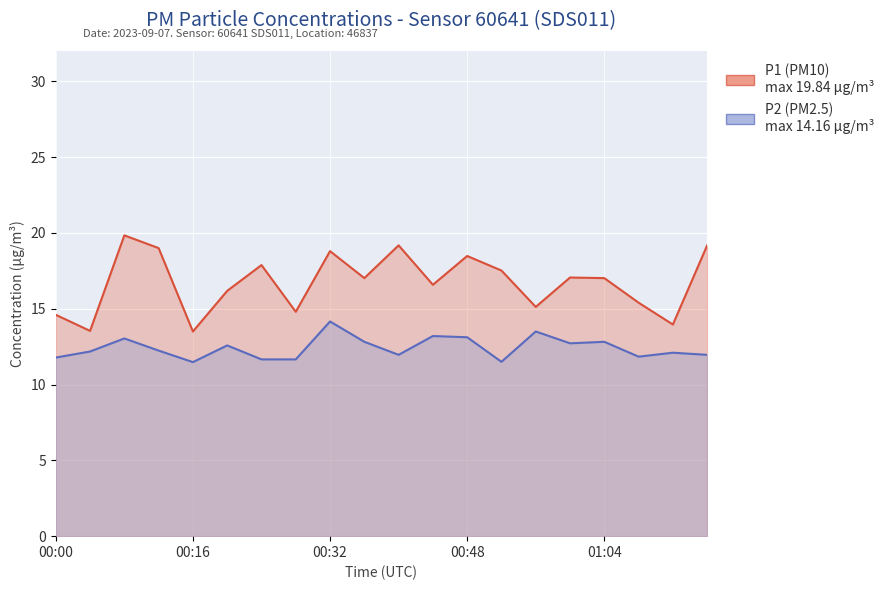

In P1, how many points are lower than both neighbors (excluding endpoints)?

7